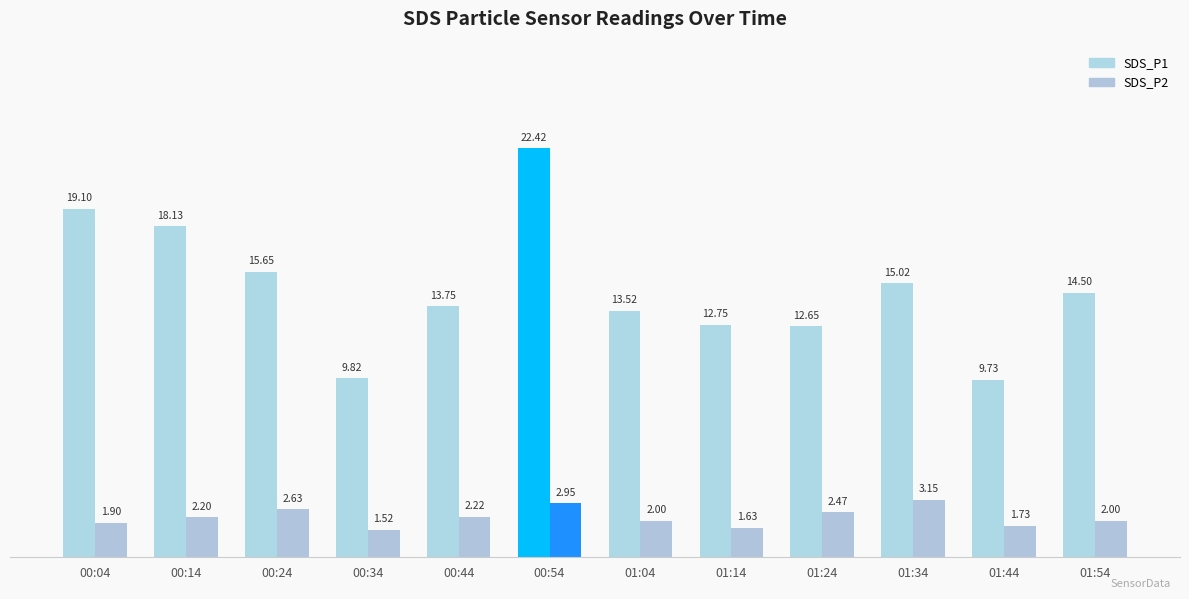

Is the value of SDS_P1 at 00:24 greater than the value of SDS_P2 at 00:34?

Yes